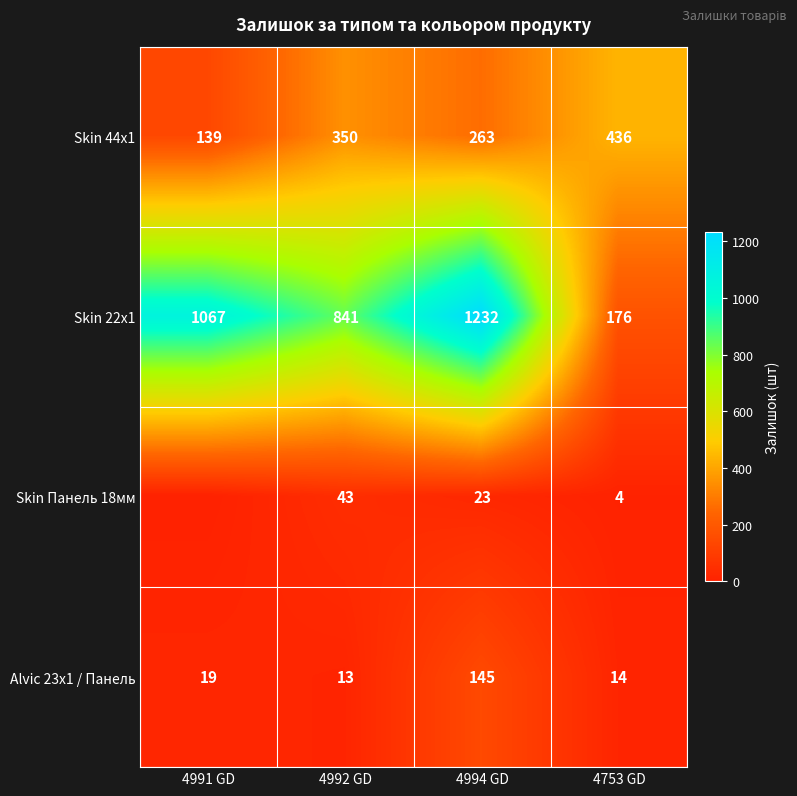

At 4753 GD, list the series in order from smallest to largest.

Skin Панель 18мм, Alvic 23x1 / Панель, Skin 22x1, Skin 44x1